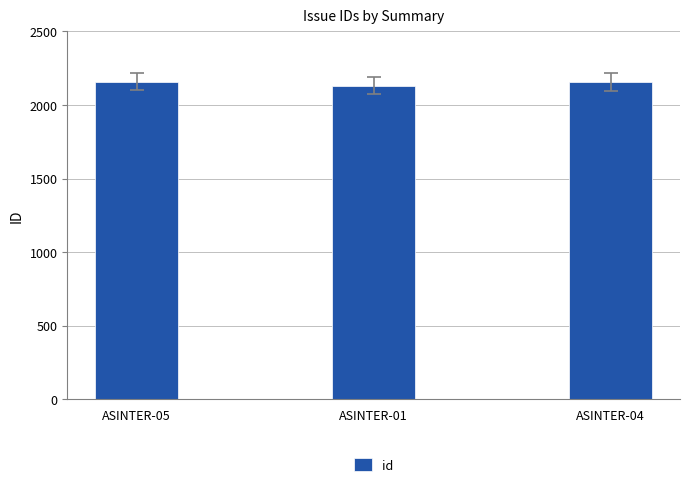

What is the ratio of the value at ASINTER-05 to the value at ASINTER-04?

1.0